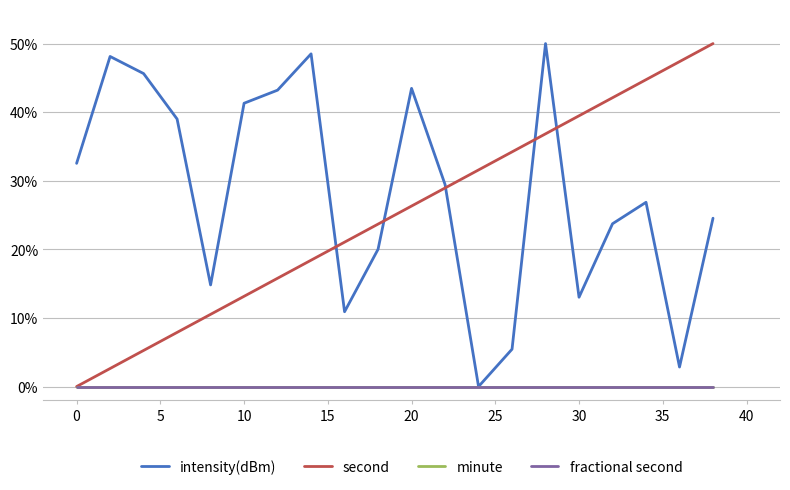

True or false: second and minute cross at least once.

False